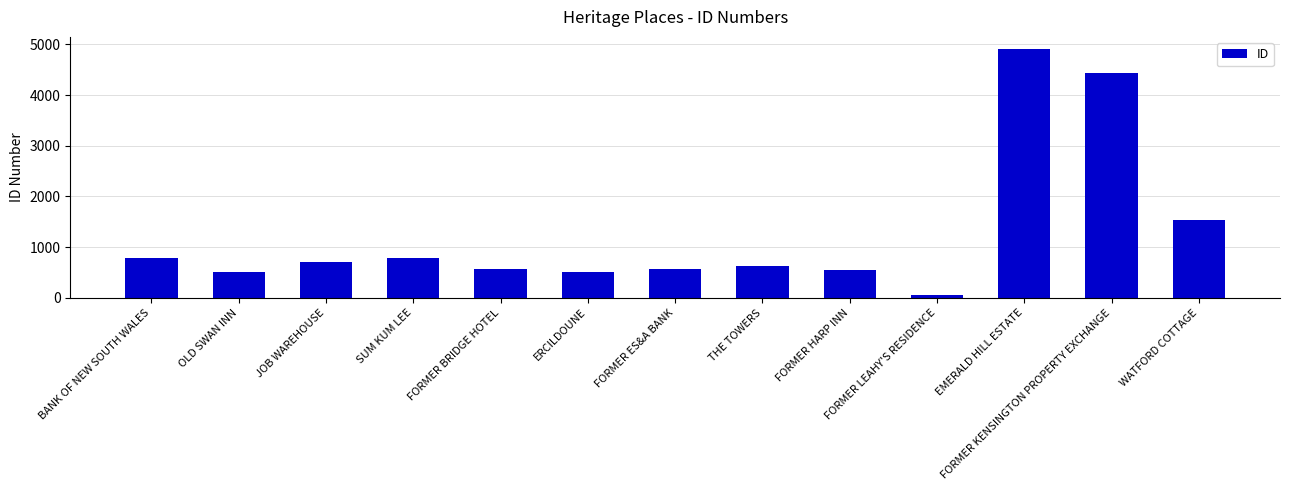

At which category does the chart reach its minimum across all series?

FORMER LEAHY'S RESIDENCE